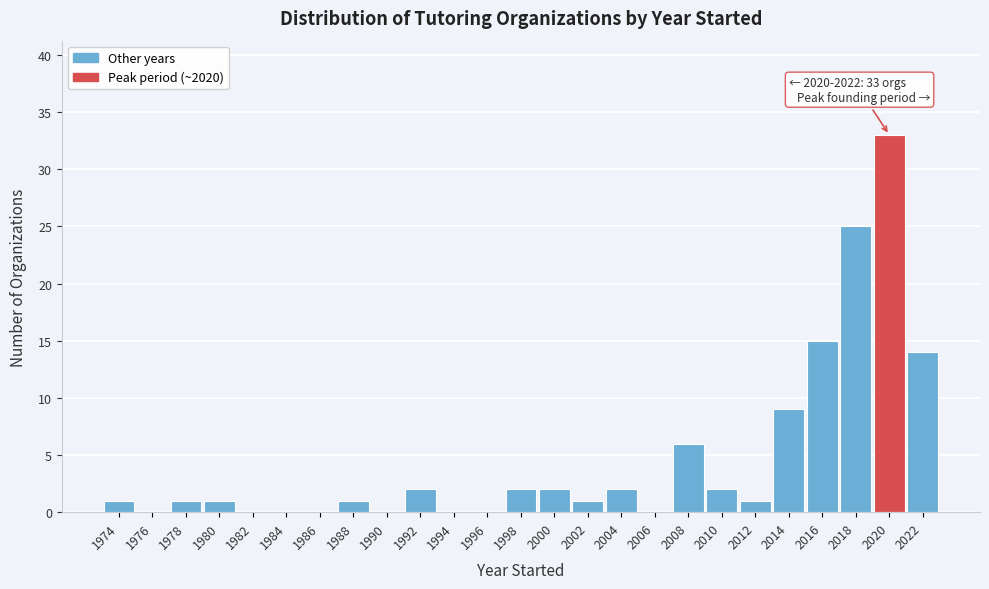

Reading left to right, what are all the values shown in this chart?

1974=1	1976=0	1978=1	1980=1	1982=0	1984=0	1986=0	1988=1	1990=0	1992=2	1994=0	1996=0	1998=2	2000=2	2002=1	2004=2	2006=0	2008=6	2010=2	2012=1	2014=9	2016=15	2018=25	2020=33	2022=14